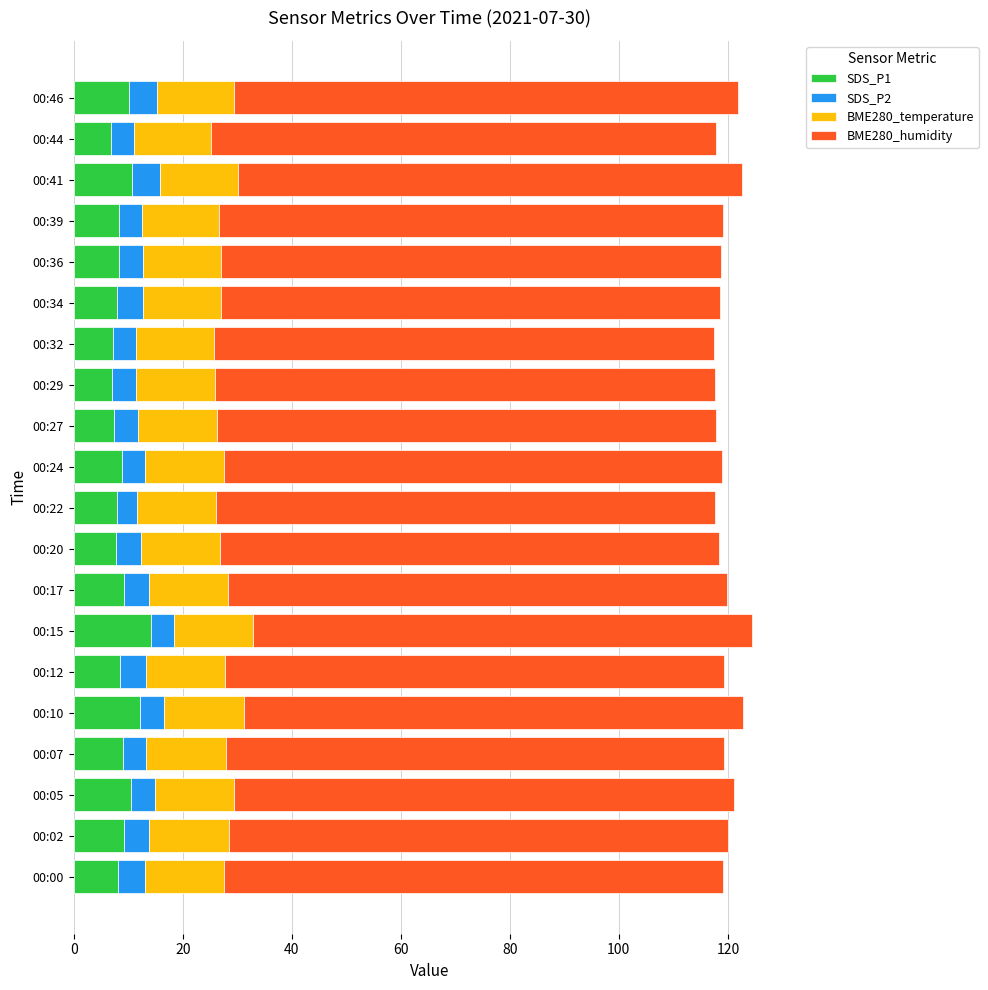

True or false: SDS_P1 has a value of 7.2 at 00:32.

True